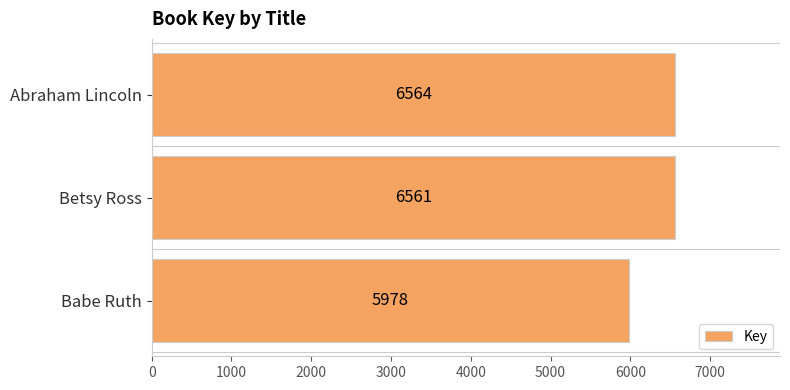

What is the difference between the maximum and minimum values?

586